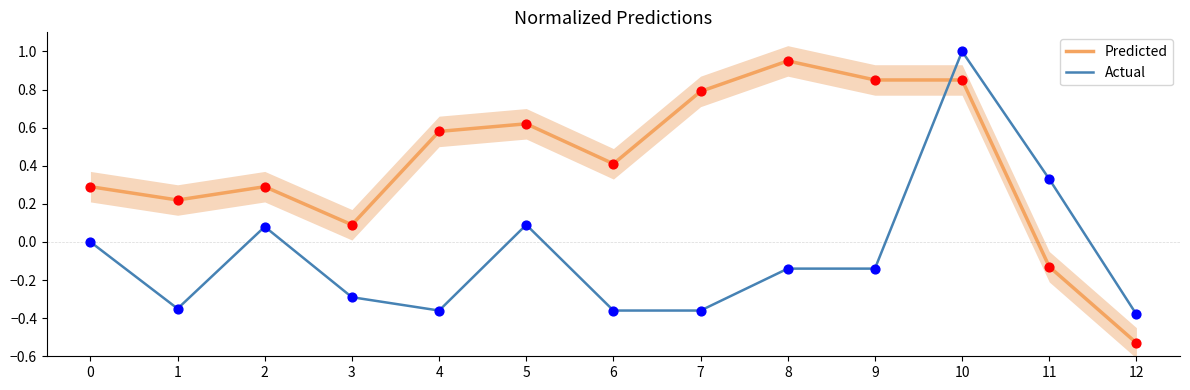

Is the value of Actual at 6 greater than the value of Predicted at 5?

No